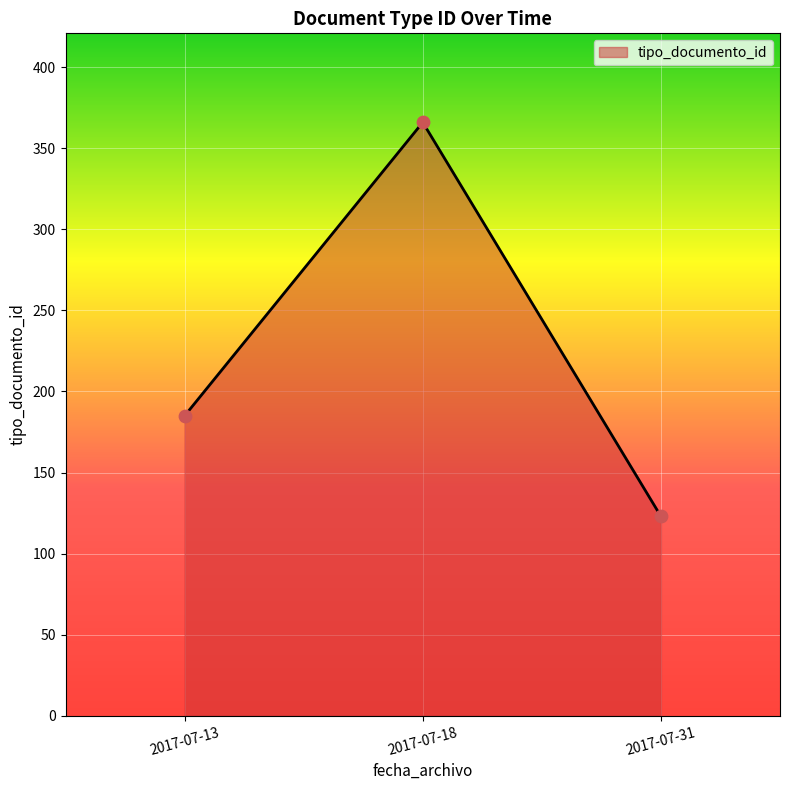

Approximately how many times larger is the value at 2017-07-31 compared to 2017-07-13?

0.7